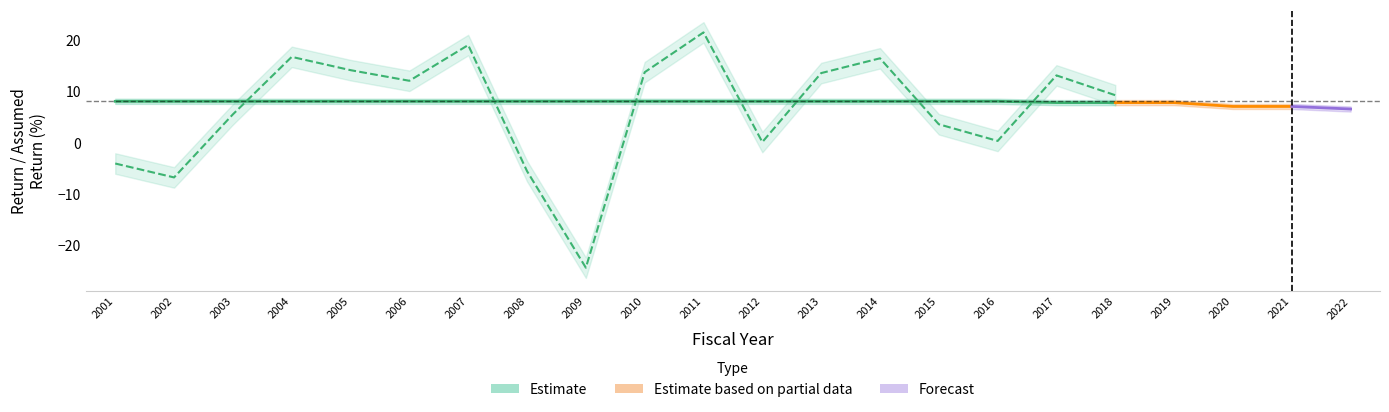

List the series in order of their overall mean, lowest first.

North Dakota PERS, Assumed return